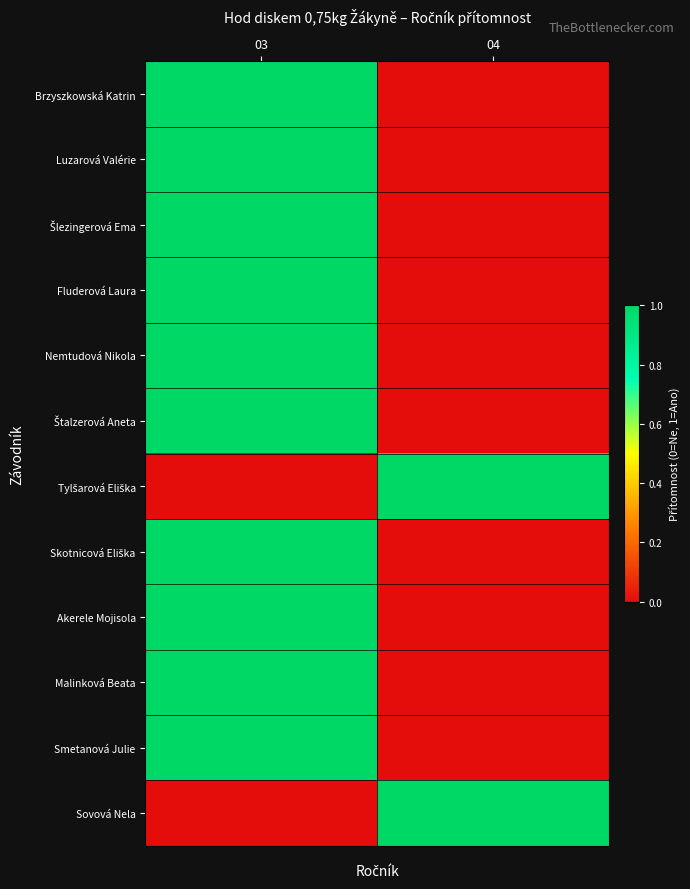

How many categories are shown in the chart?

2